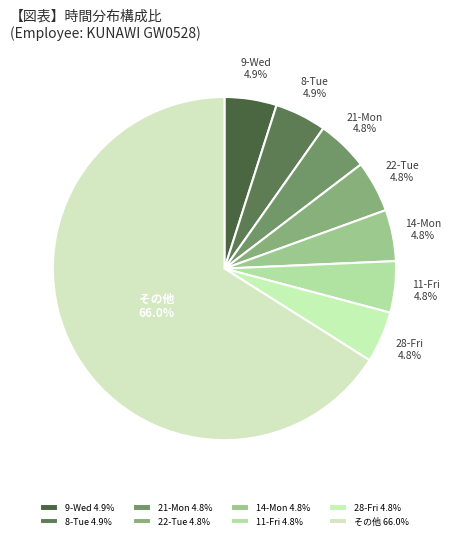

To the nearest percent, what is the difference between the largest and smallest slice percentages?

61%